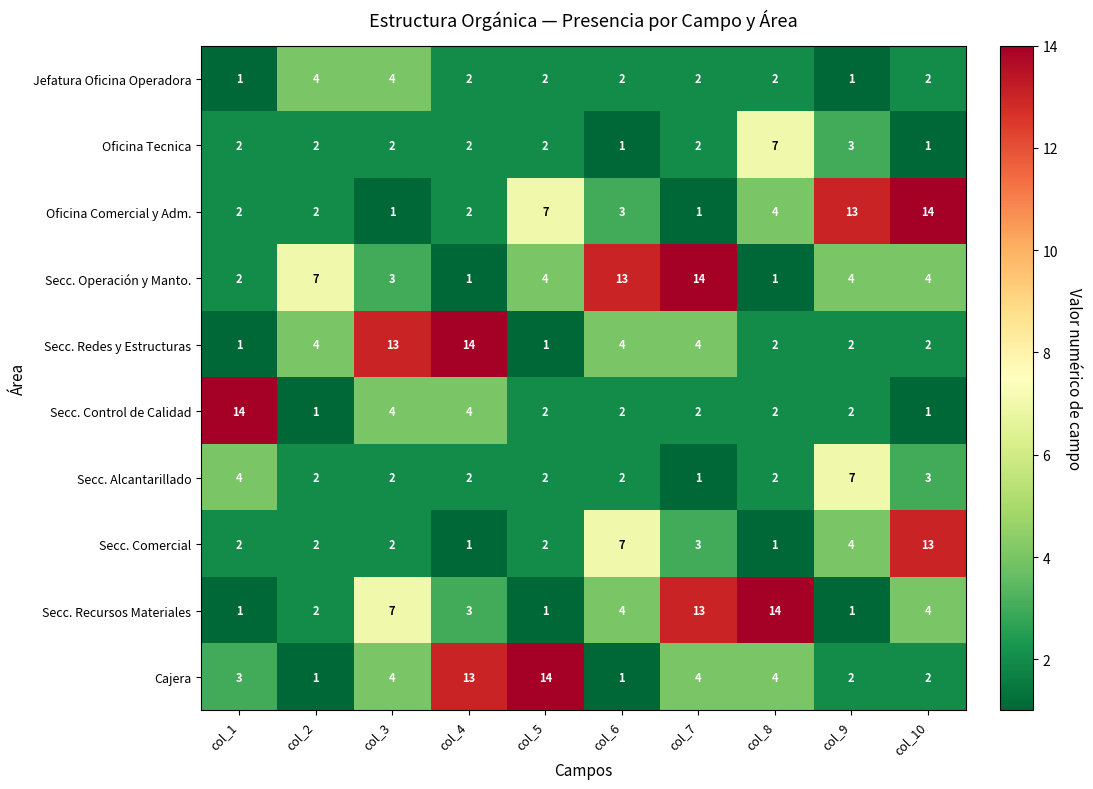

The Secc. Redes y Estructuras series shows 2 at col_8. True or false?

True